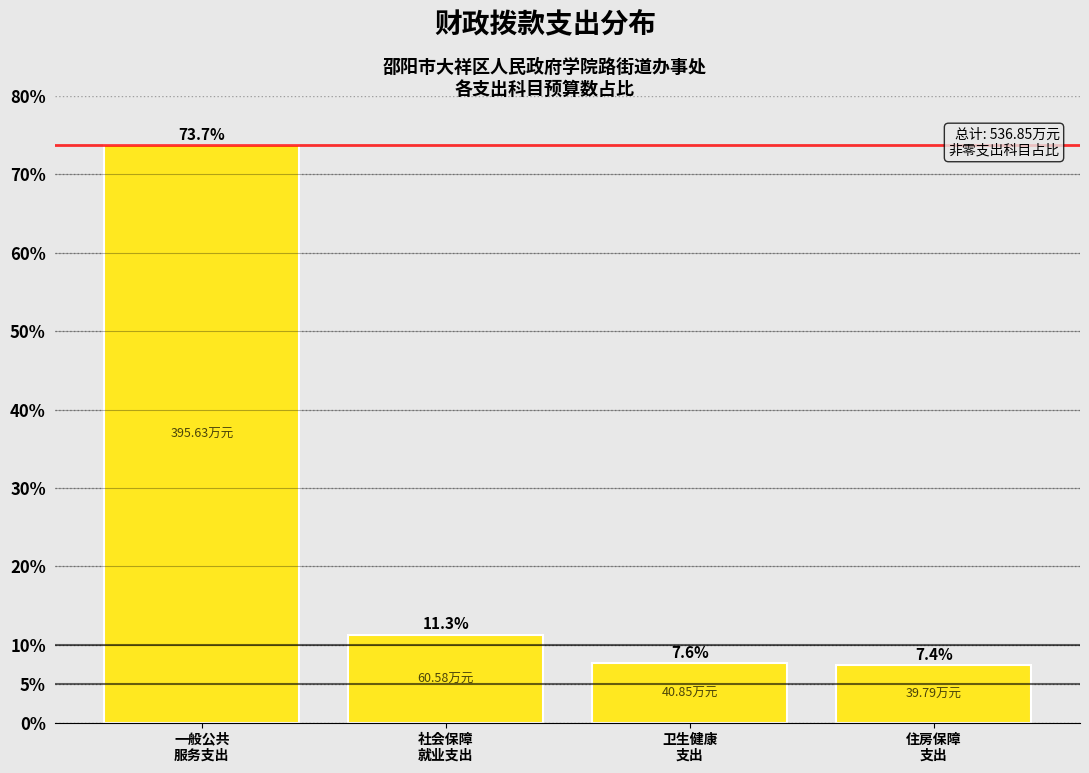

What is the difference between the maximum and second lowest values?

66.1